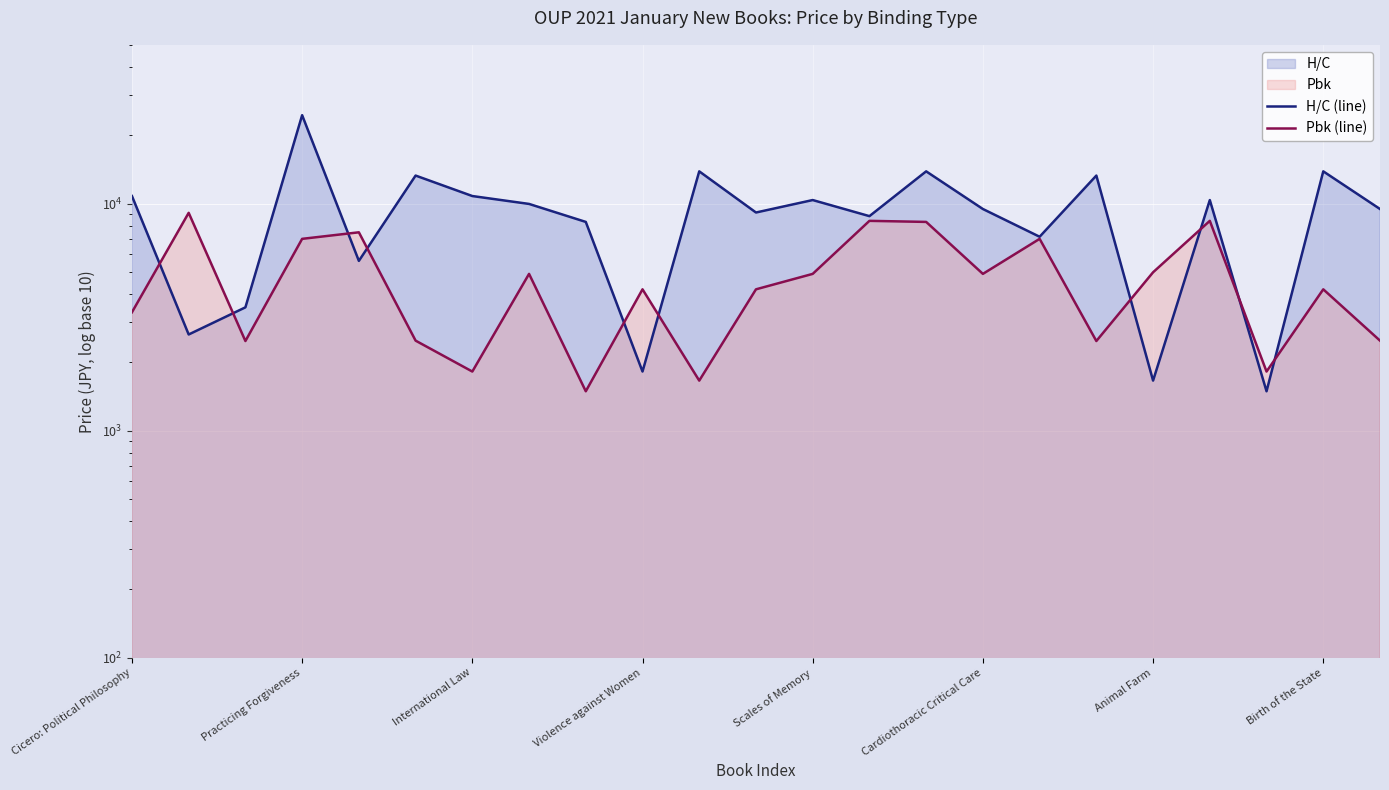

Where is Pbk (line) nearest to the value 5295?

Animal Farm